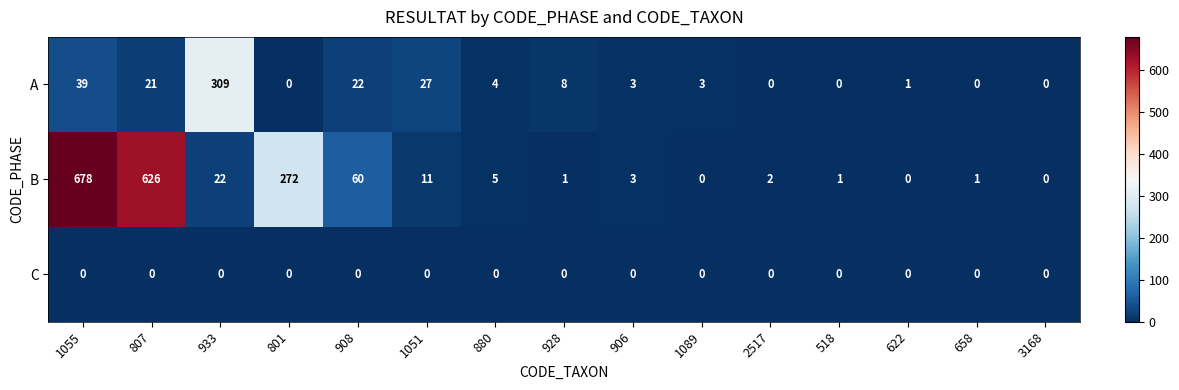

Where does the B series first go above 3?

1055